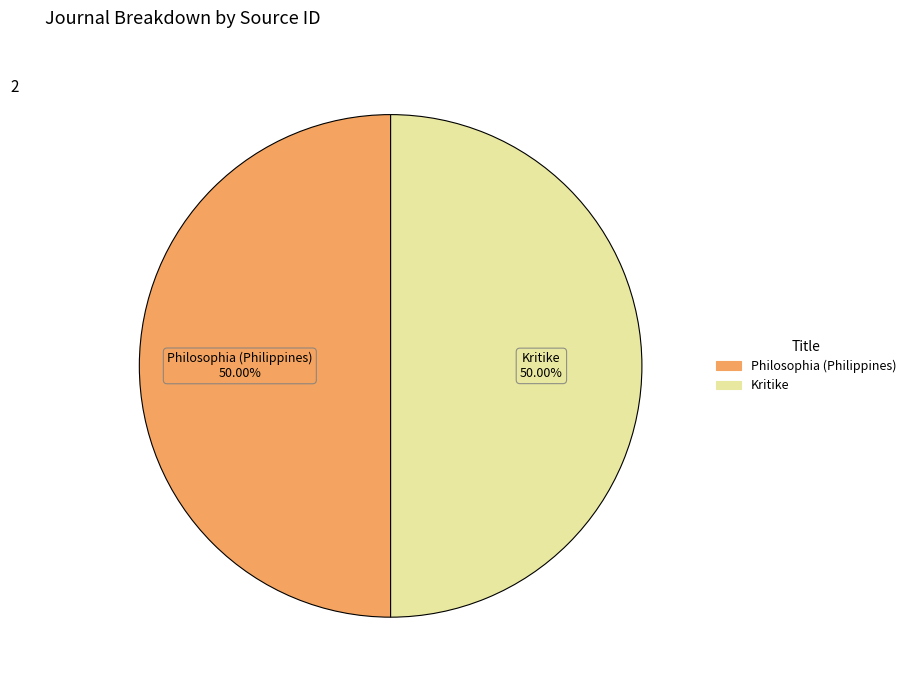

To the nearest percent, what percentage of the pie is Kritike?

50%